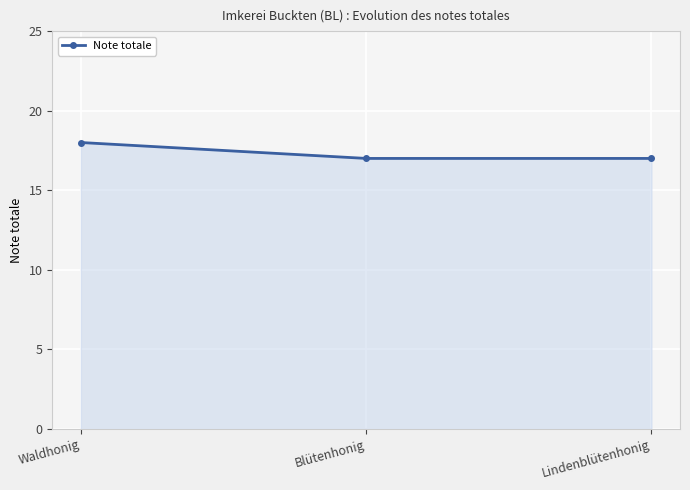

Reading left to right, extract all data points from this chart.

Waldhonig=18	Blütenhonig=17	Lindenblütenhonig=17